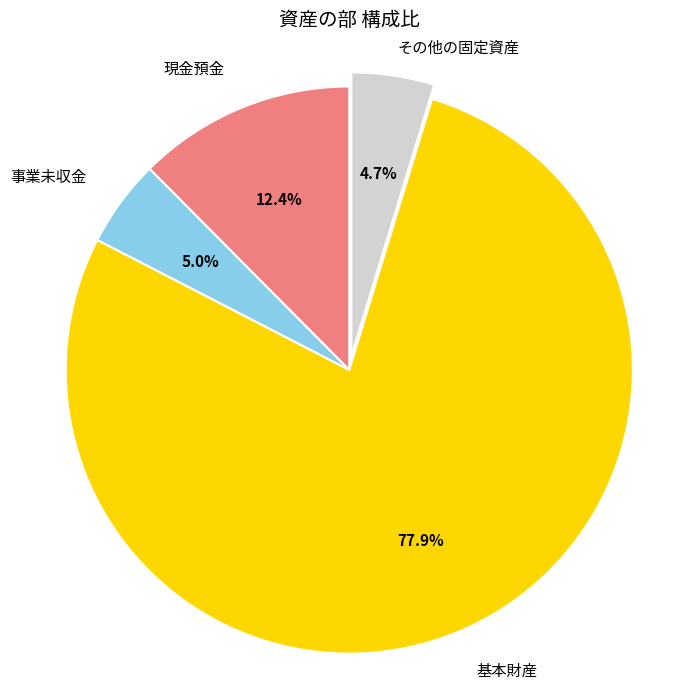

Is there a majority slice in this chart?

Yes